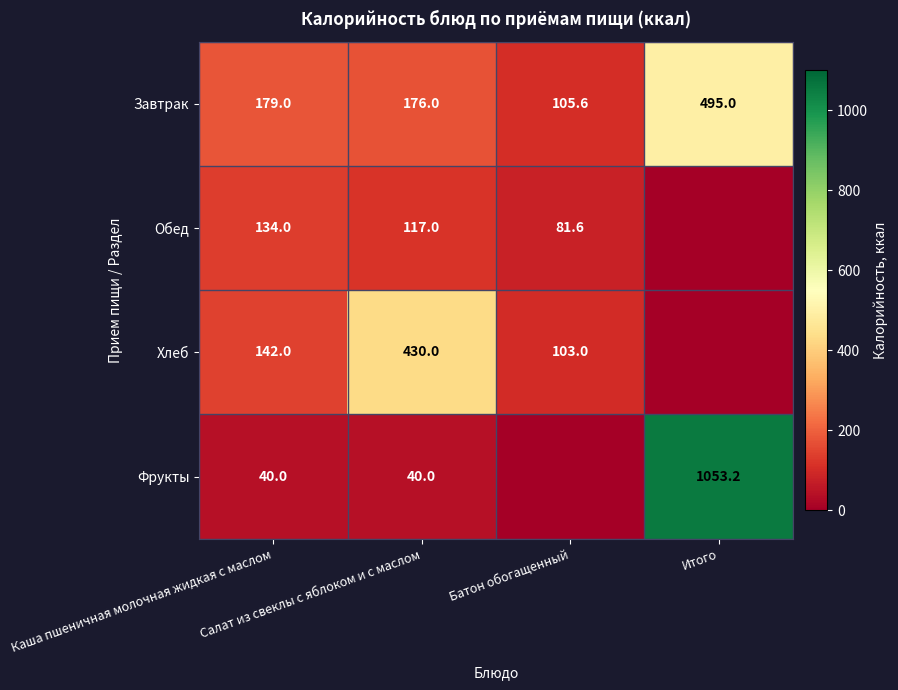

The value of Завтрак at Итого is 495.0. True or false?

True